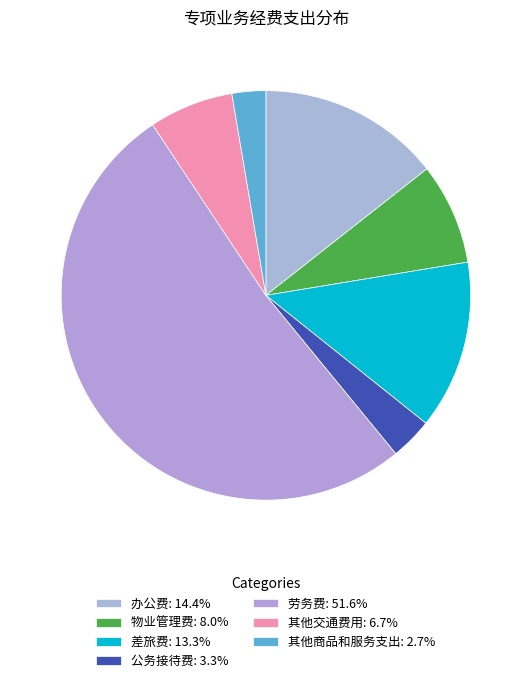

Is it true that 其他交通费用 is 14% of the pie?

False